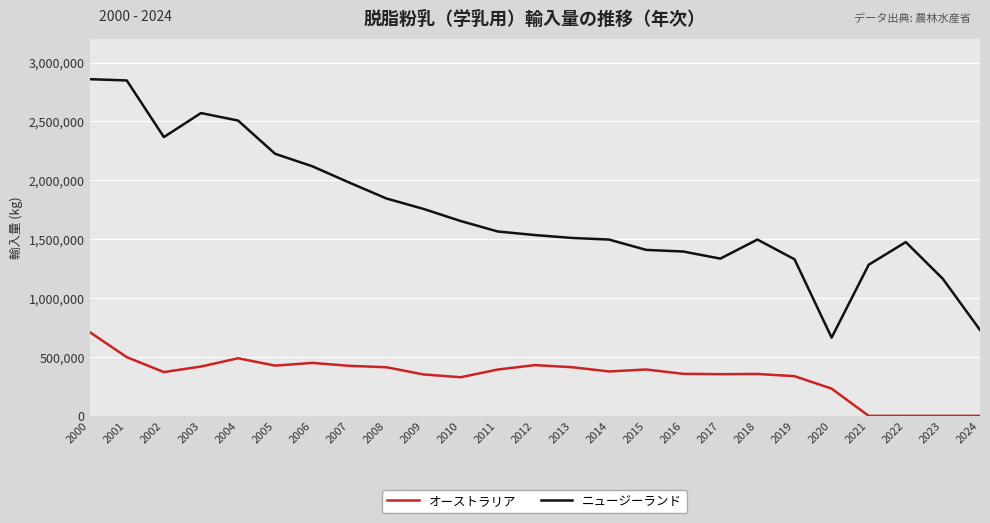

How many lines are shown in the chart?

2